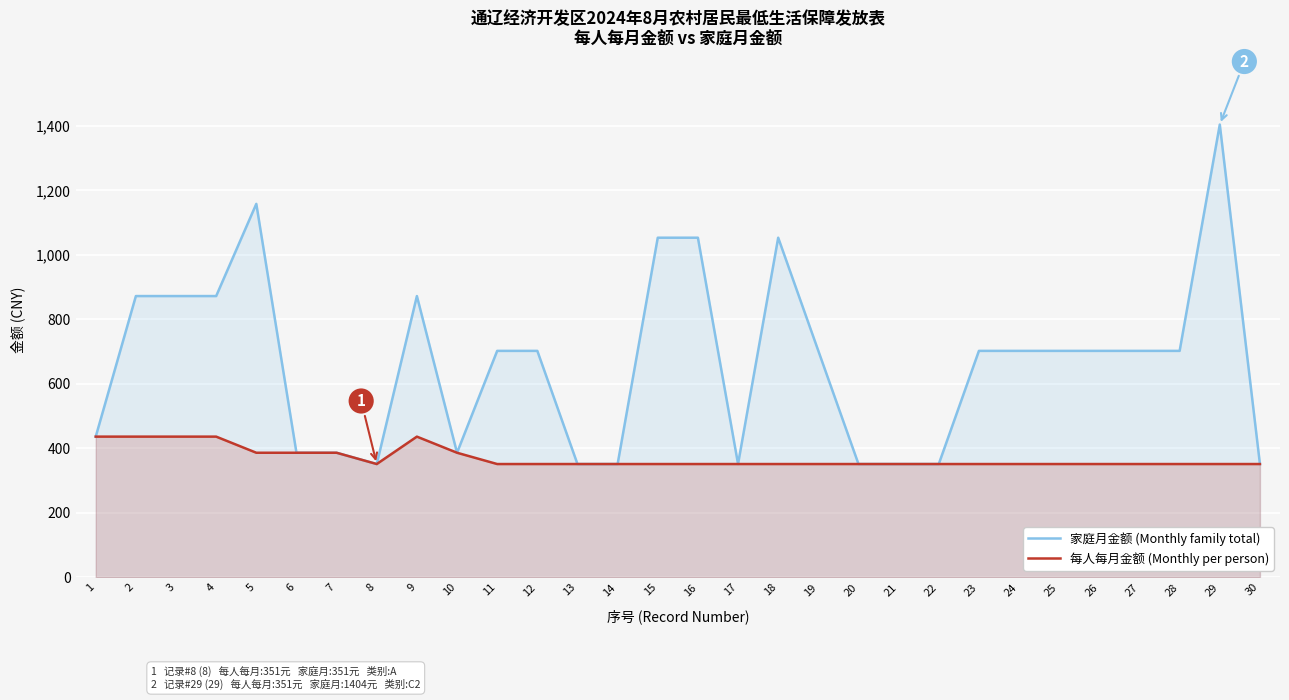

Is it true that 家庭月金额 (Monthly family total) equals 351 at 30?

True